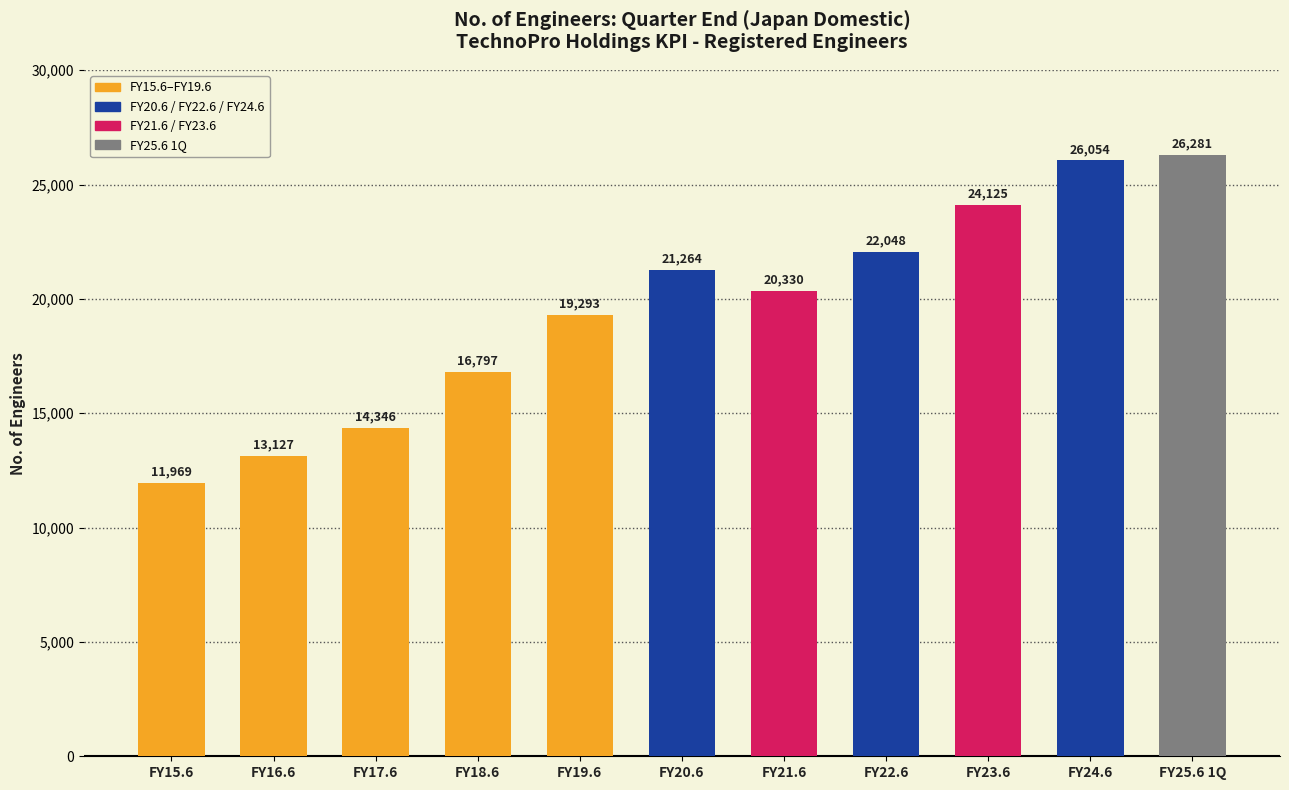

What position from the left is FY18.6?

4